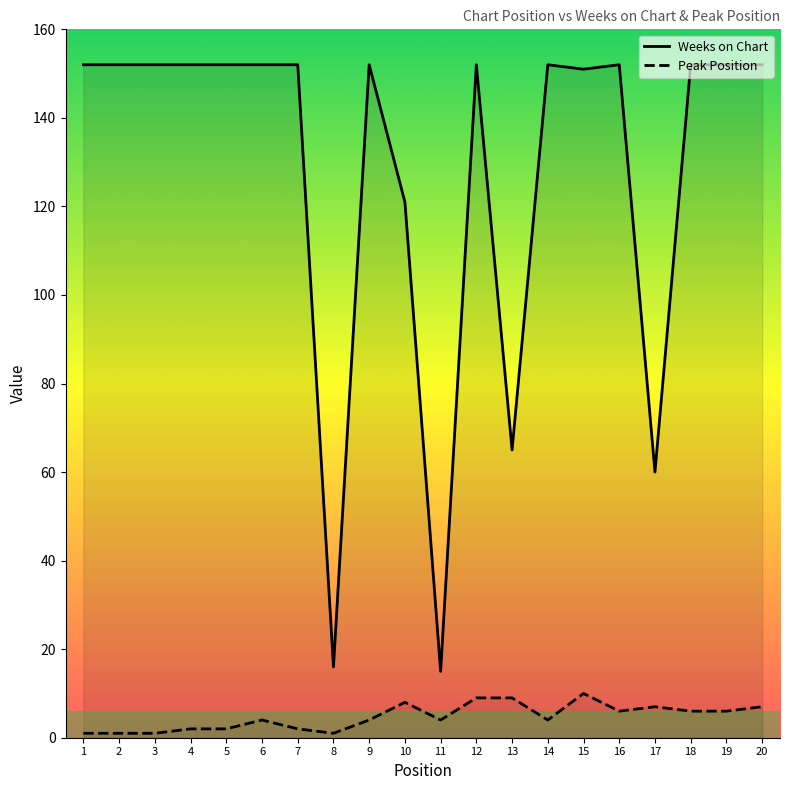

Reading left to right, transcribe all the data shown in this chart.

Weeks on Chart: 152	152	152	152	152	152	152	16	152	121	15	152	65	152	151	152	60	152	152	152
Peak Position: 1	1	1	2	2	4	2	1	4	8	4	9	9	4	10	6	7	6	6	7